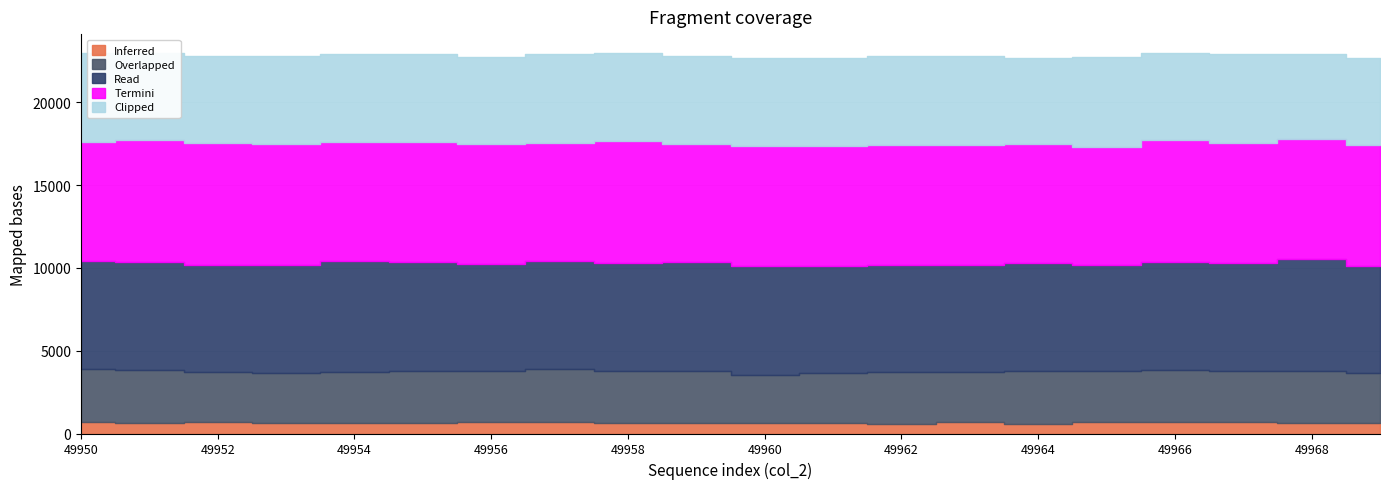

What is the maximum value shown in the chart?

7373